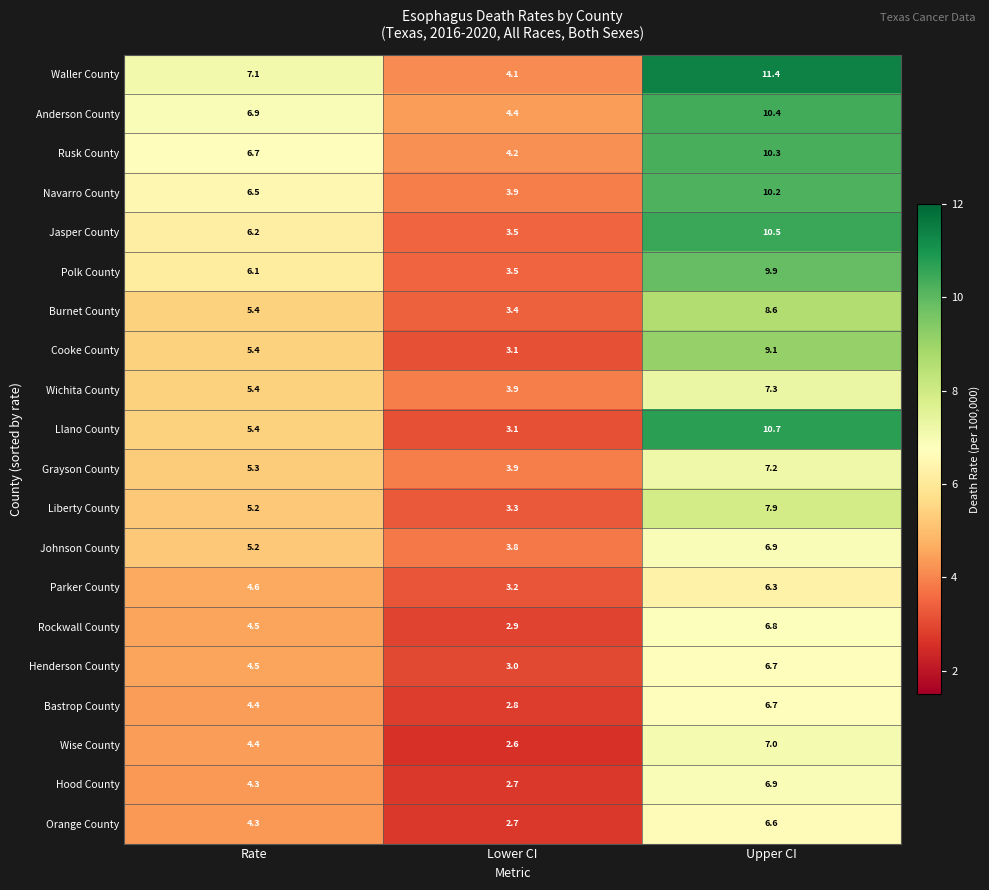

What is the maximum value shown in the chart?

11.4